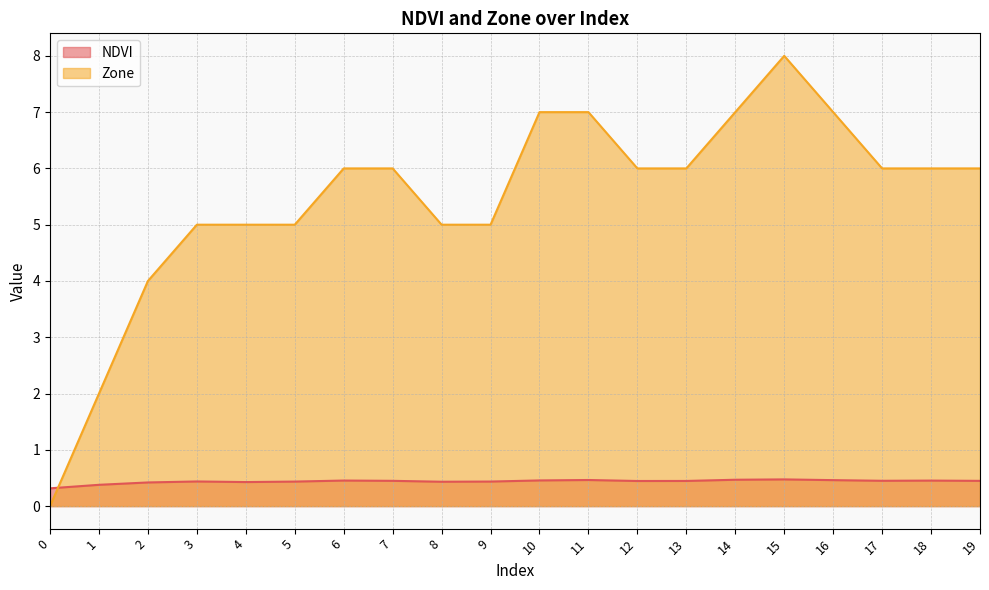

What is the spread (max minus min) of values at 1?

1.6